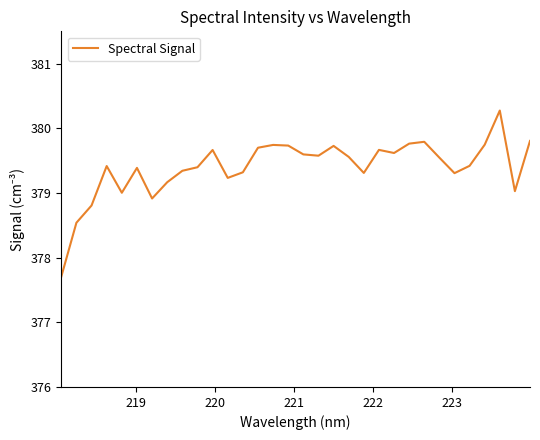

What is the difference between the maximum and minimum values?

2.6